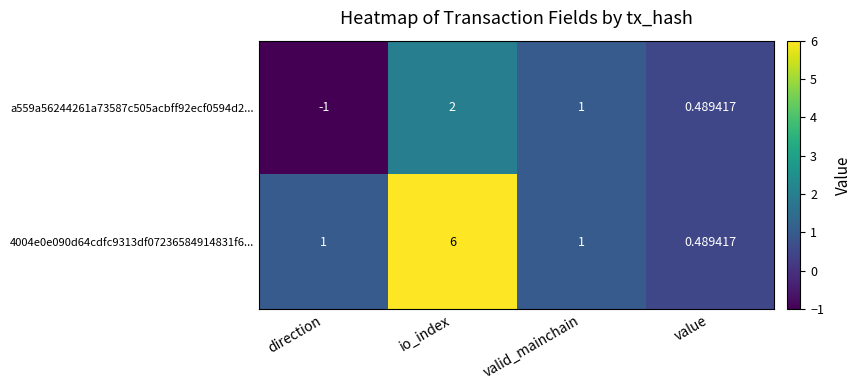

At which category is the sum across all series the highest?

io_index